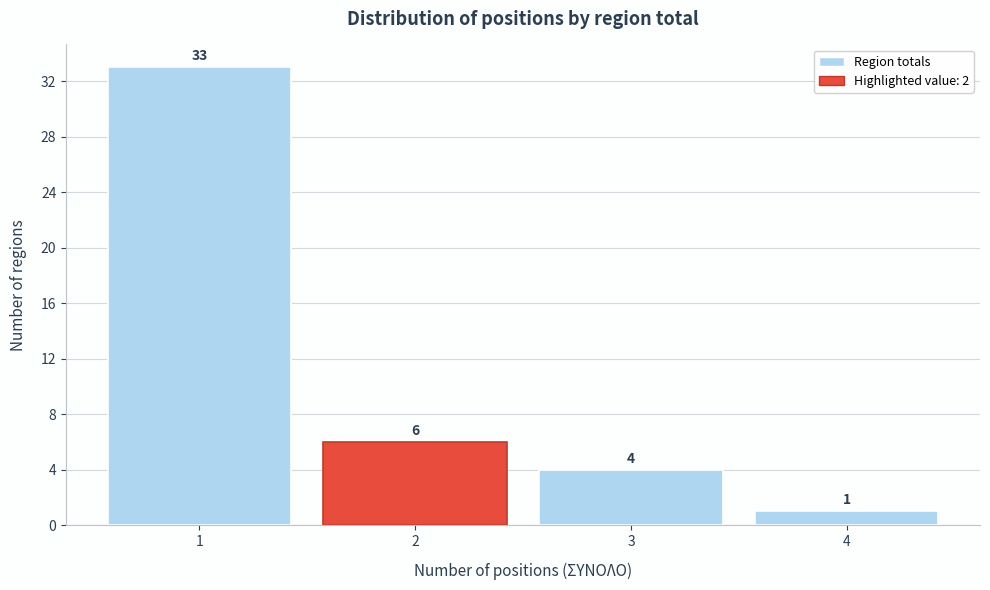

Reading left to right, transcribe this chart: for each bar, give the range it covers on the x-axis and its height.

0.5 to 1.5: 33
1.5 to 2.5: 6
2.5 to 3.5: 4
3.5 to 4.5: 1